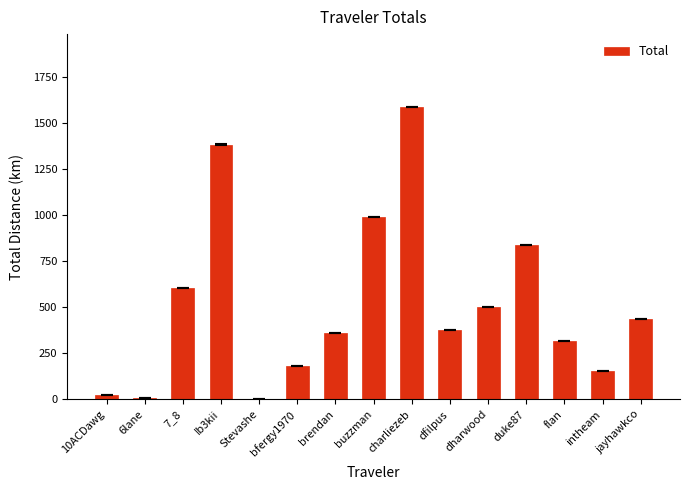

What is the sum of the values at buzzman and flan?

1307.8